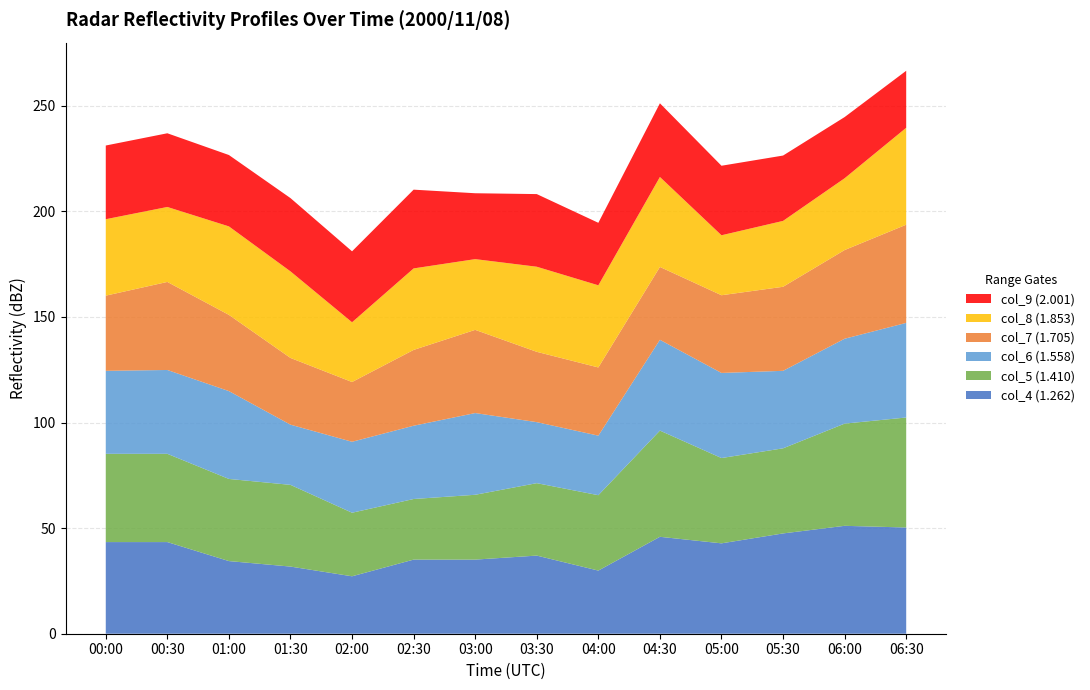

True or false: col_4 (1.262) has a value of 15.0 at 02:30.

False